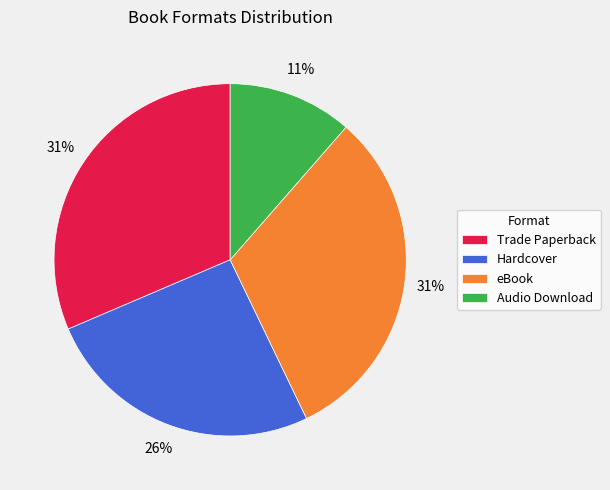

Which has a higher value, Trade Paperback or Hardcover?

Trade Paperback